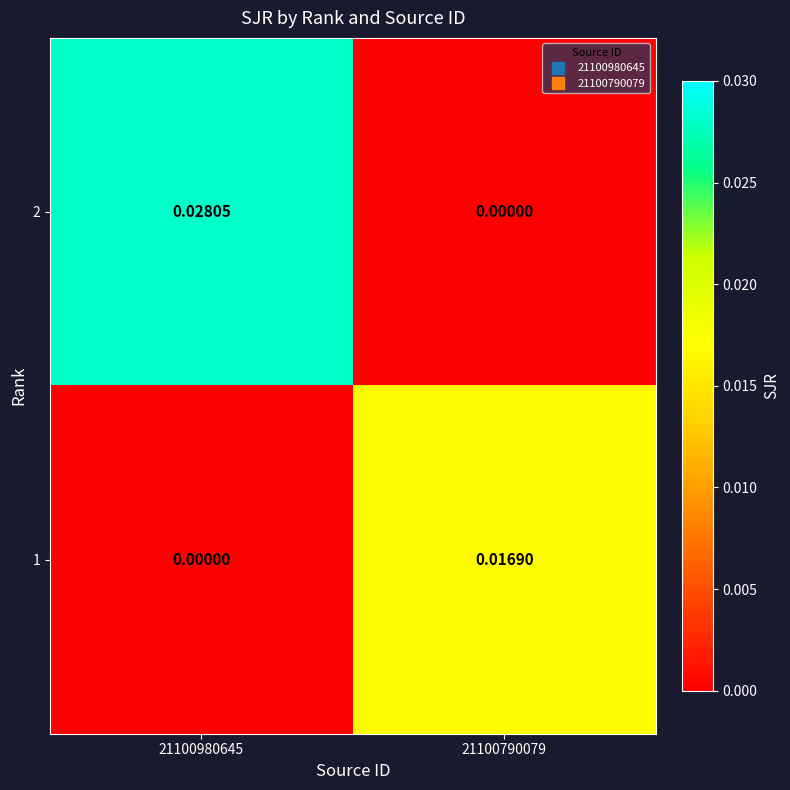

Rank the series by their maximum value, from lowest to highest.

1, 2